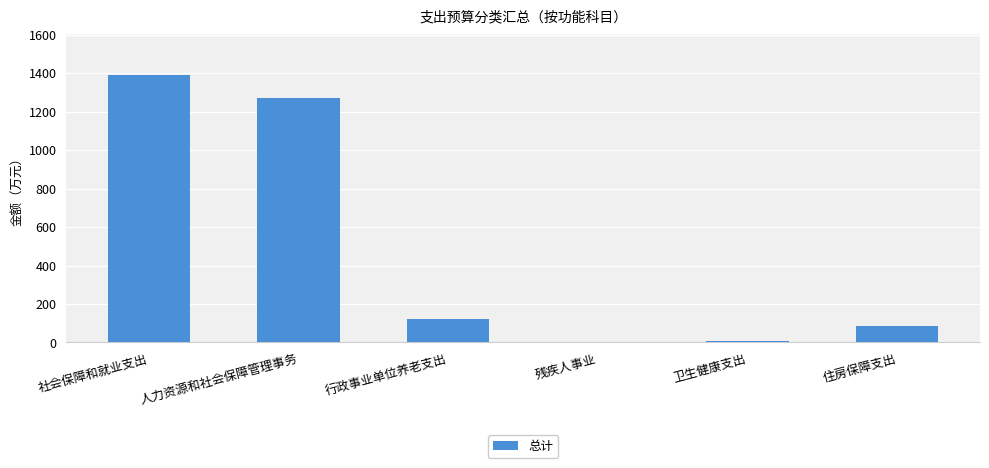

What is the ratio of the value at 社会保障和就业支出 to the value at 行政事业单位养老支出?

11.4